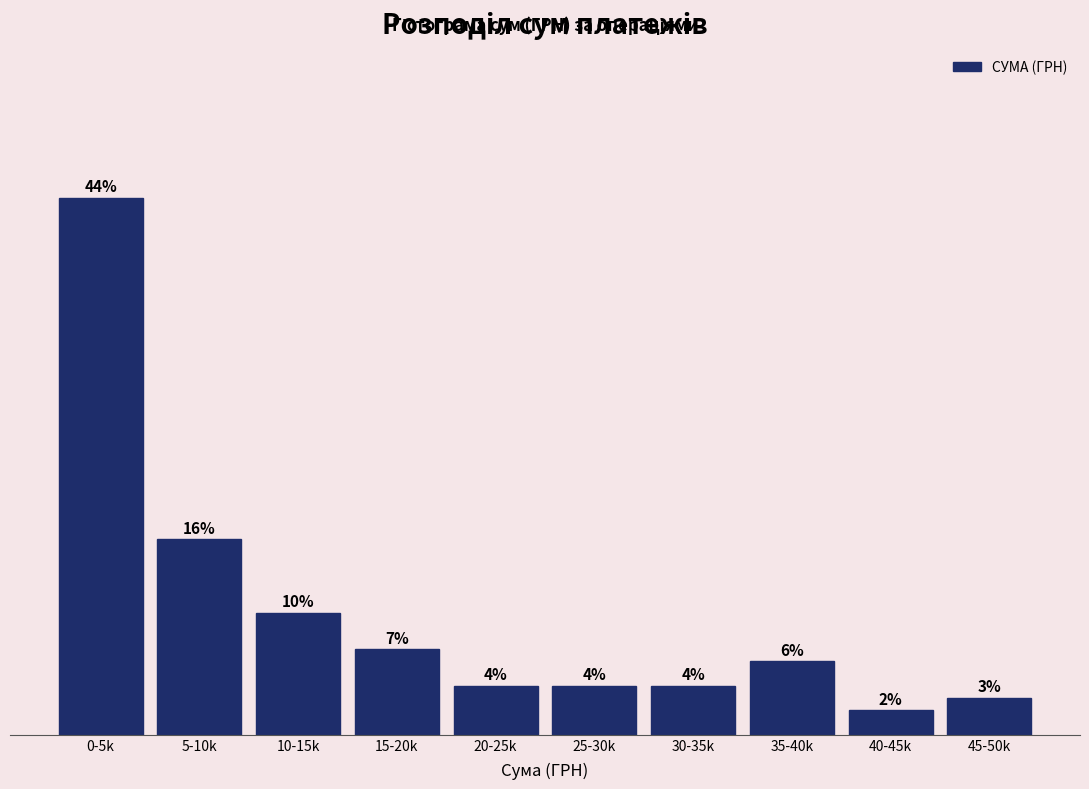

What is the label of the 6th bar from the right?

20-25k